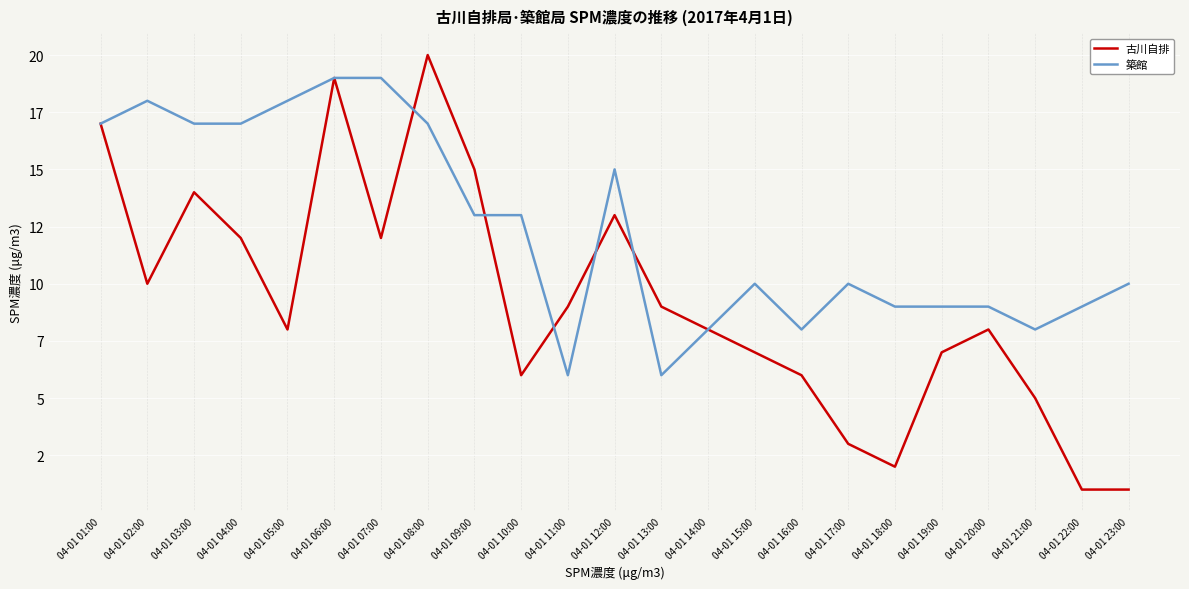

Reading left to right, transcribe all the data shown in this chart.

古川自排: 04-01 01:00=17	04-01 02:00=10	04-01 03:00=14	04-01 04:00=12	04-01 05:00=8	04-01 06:00=19	04-01 07:00=12	04-01 08:00=20	04-01 09:00=15	04-01 10:00=6	04-01 11:00=9	04-01 12:00=13	04-01 13:00=9	04-01 14:00=8	04-01 15:00=7	04-01 16:00=6	04-01 17:00=3	04-01 18:00=2	04-01 19:00=7	04-01 20:00=8	04-01 21:00=5	04-01 22:00=1	04-01 23:00=1
築館: 04-01 01:00=17	04-01 02:00=18	04-01 03:00=17	04-01 04:00=17	04-01 05:00=18	04-01 06:00=19	04-01 07:00=19	04-01 08:00=17	04-01 09:00=13	04-01 10:00=13	04-01 11:00=6	04-01 12:00=15	04-01 13:00=6	04-01 14:00=8	04-01 15:00=10	04-01 16:00=8	04-01 17:00=10	04-01 18:00=9	04-01 19:00=9	04-01 20:00=9	04-01 21:00=8	04-01 22:00=9	04-01 23:00=10